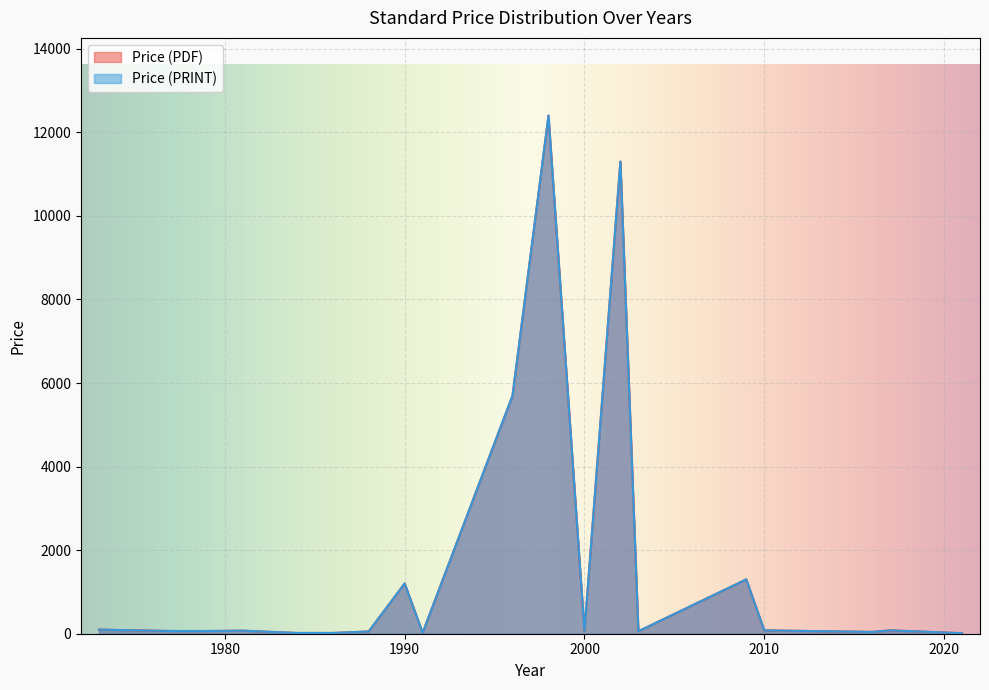

Between 1996 and 1981, which series saw the biggest shift?

Price (PDF)